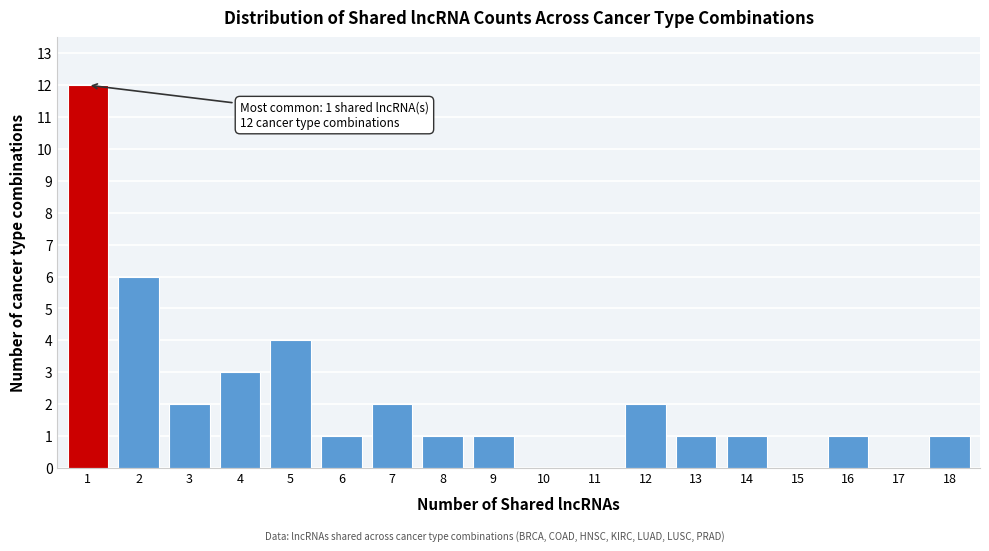

Reading left to right, list all the values displayed in this chart.

1=12	2=6	3=2	4=3	5=4	6=1	7=2	8=1	9=1	10=0	11=0	12=2	13=1	14=1	15=0	16=1	17=0	18=1